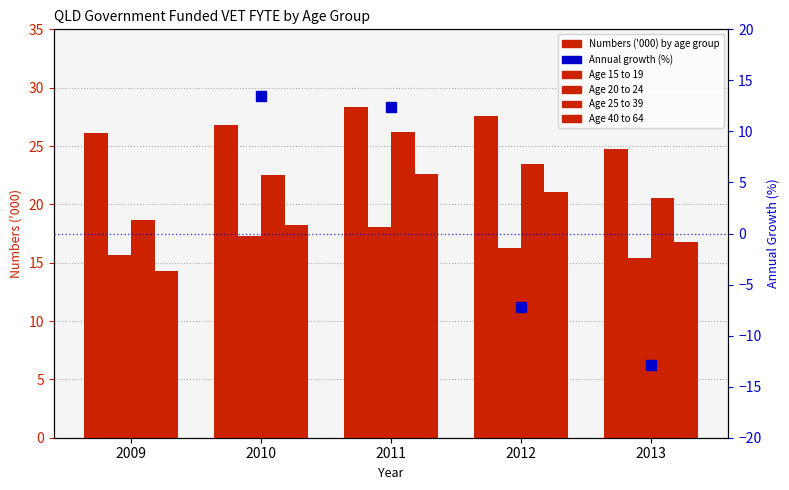

True or false: Age 15 to 19 has a value of 26.1 at 2009.

True